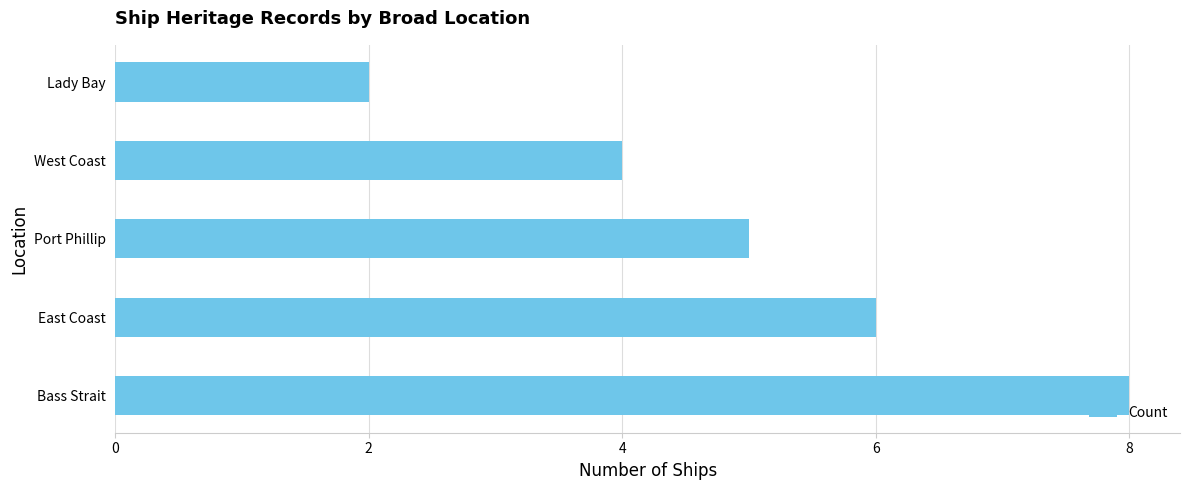

Which has a higher value, Lady Bay or Port Phillip?

Port Phillip